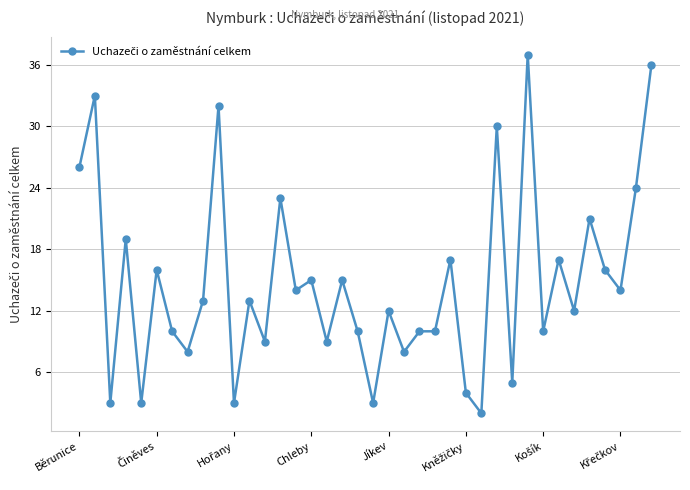

What is the difference between the second highest and minimum values?

34